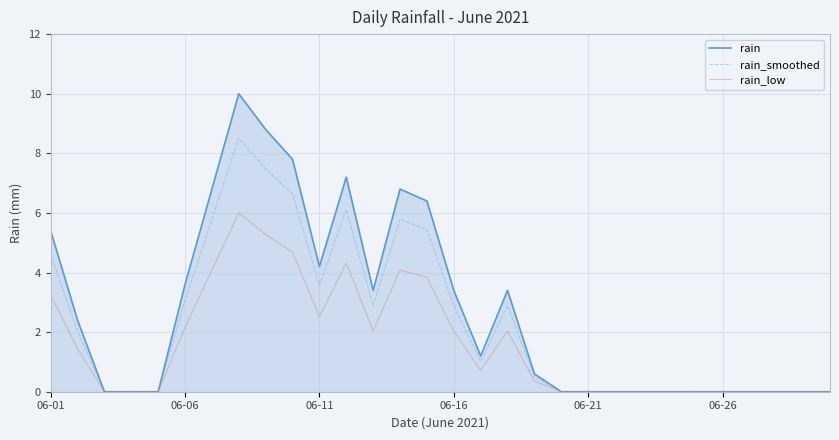

What is the sum of all rain_smoothed values?

69.2